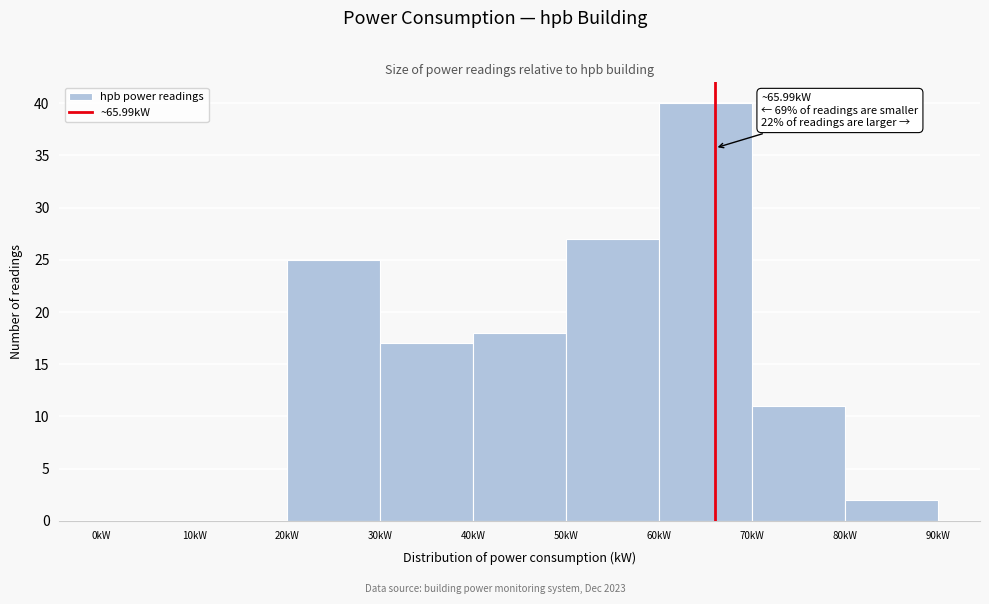

Over which range of the x-axis is the bar tallest?

60 to 70